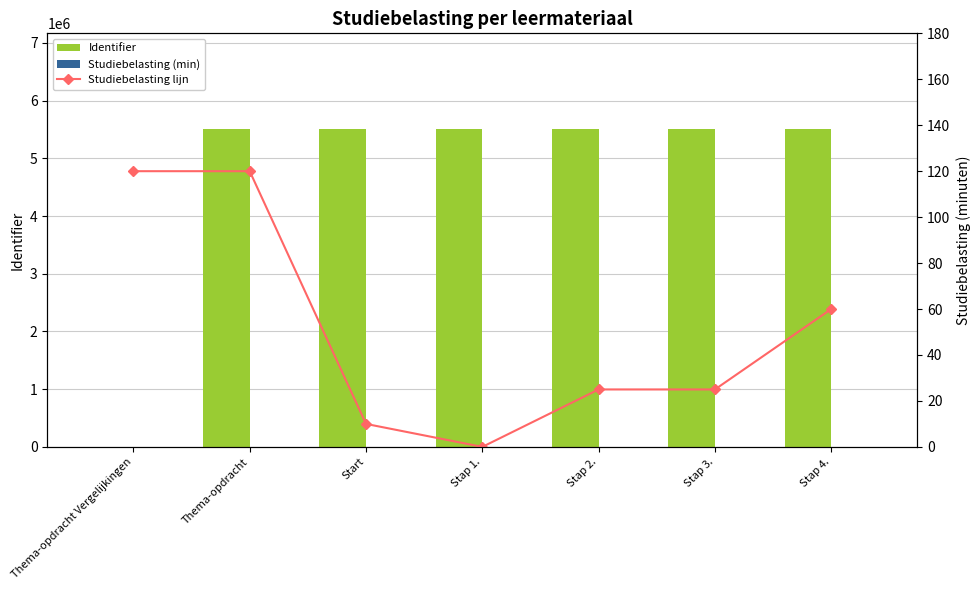

List the series in order of their peak value, highest first.

Identifier, Studiebelasting (min), Studiebelasting lijn